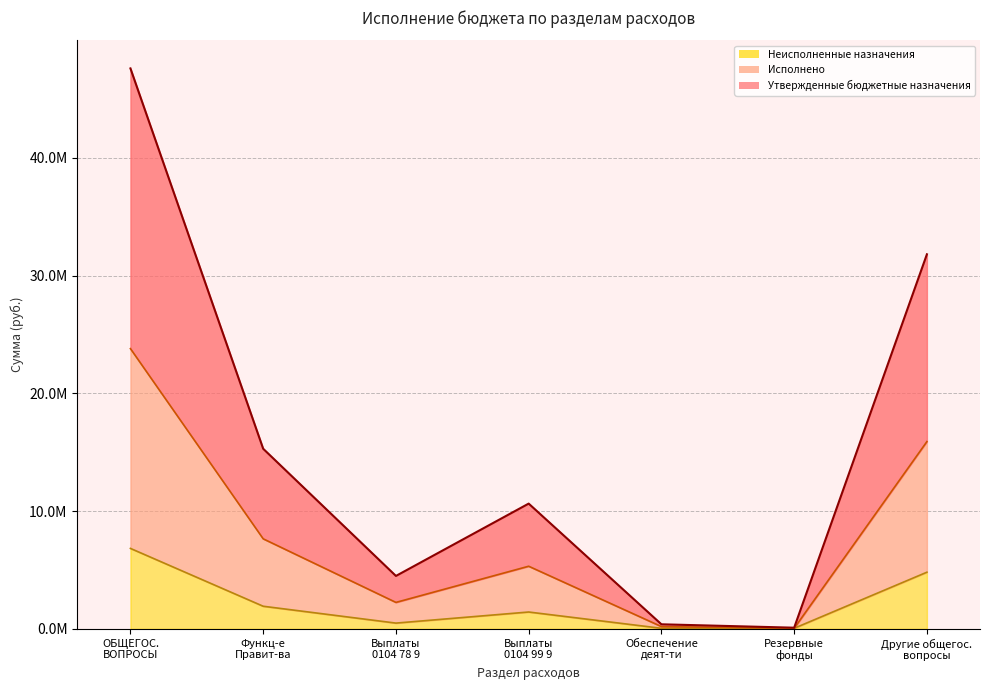

What are all the series names shown in the legend?

Неисполненные назначения, Исполнено, Утвержденные бюджетные назначения